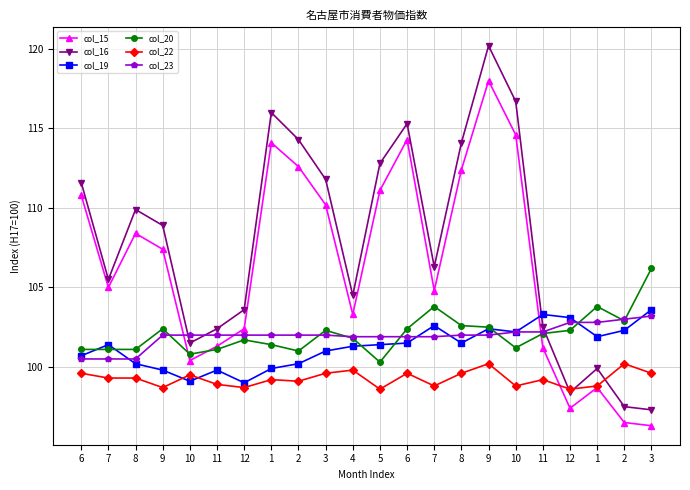

Reading left to right, extract all data points from this chart.

col_15: 110.8	105.0	108.4	107.4	100.4	101.3	102.4	114.1	112.6	110.2	103.3	111.1	114.3	104.8	112.4	118.0	114.6	101.2	97.4	98.7	96.5	96.3
col_16: 111.6	105.5	109.9	108.9	101.5	102.4	103.6	116.0	114.3	111.8	104.5	112.8	115.3	106.3	114.1	120.2	116.7	102.5	98.4	99.9	97.5	97.3
col_19: 100.7	101.4	100.2	99.8	99.1	99.8	99.0	99.9	100.2	101.0	101.3	101.4	101.5	102.6	101.5	102.4	102.2	103.3	103.1	101.9	102.3	103.6
col_20: 101.1	101.1	101.1	102.4	100.8	101.1	101.7	101.4	101.0	102.3	101.8	100.3	102.4	103.8	102.6	102.5	101.2	102.1	102.3	103.8	102.9	106.2
col_22: 99.6	99.3	99.3	98.7	99.5	98.9	98.7	99.2	99.1	99.6	99.8	98.6	99.6	98.8	99.6	100.2	98.8	99.2	98.6	98.8	100.2	99.6
col_23: 100.5	100.5	100.5	102.0	102.0	102.0	102.0	102.0	102.0	102.0	101.9	101.9	101.9	101.9	102.0	102.0	102.2	102.2	102.8	102.8	103.0	103.2